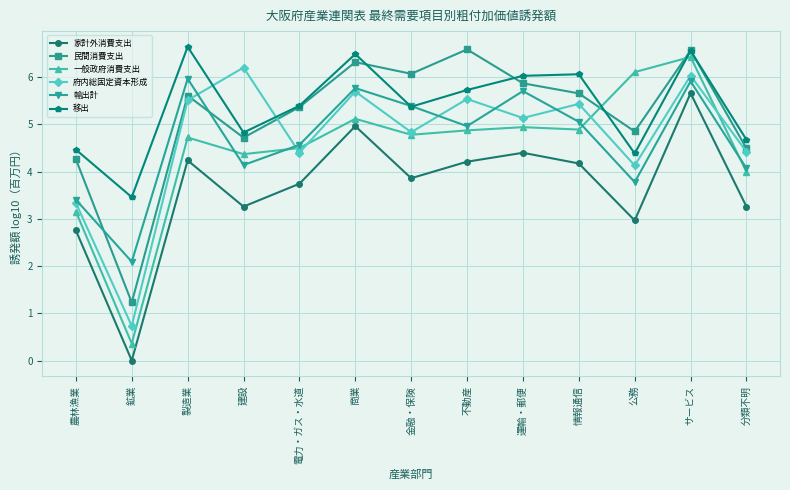

True or false: 家計外消費支出 and 民間消費支出 intersect in this chart.

False